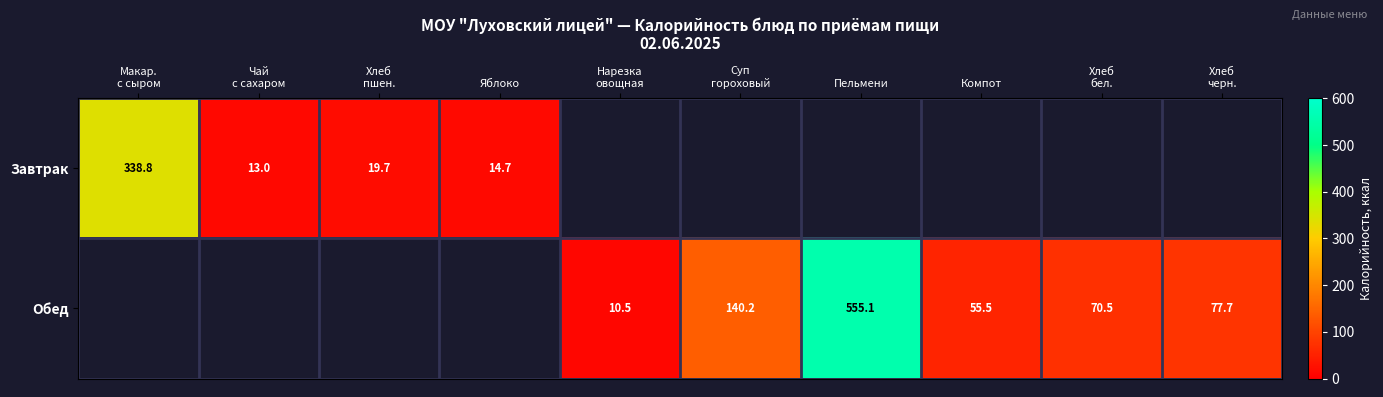

What is the total value across all series at Нарезка
овощная?

10.5